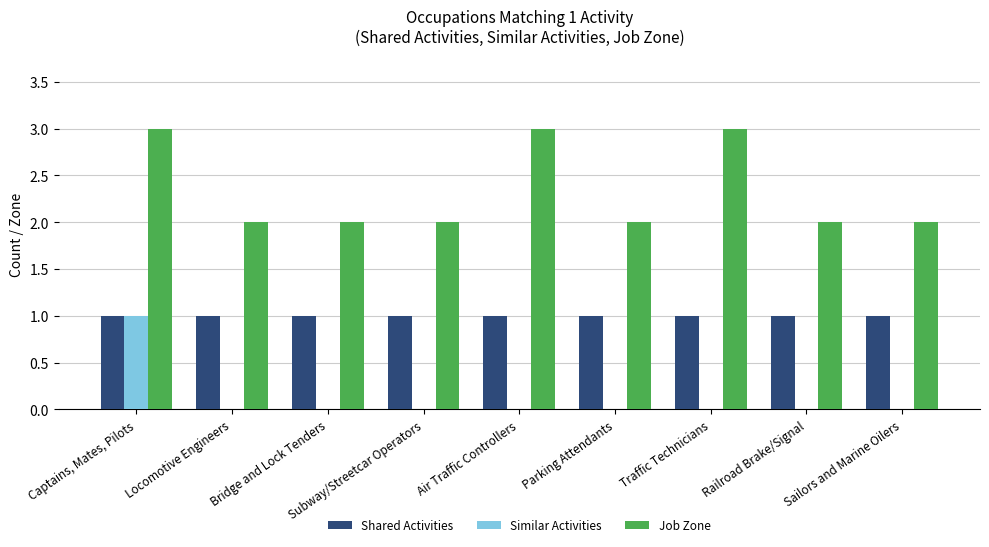

Is the value of Shared Activities at Subway/Streetcar Operators greater than the value of Similar Activities at Locomotive Engineers?

Yes